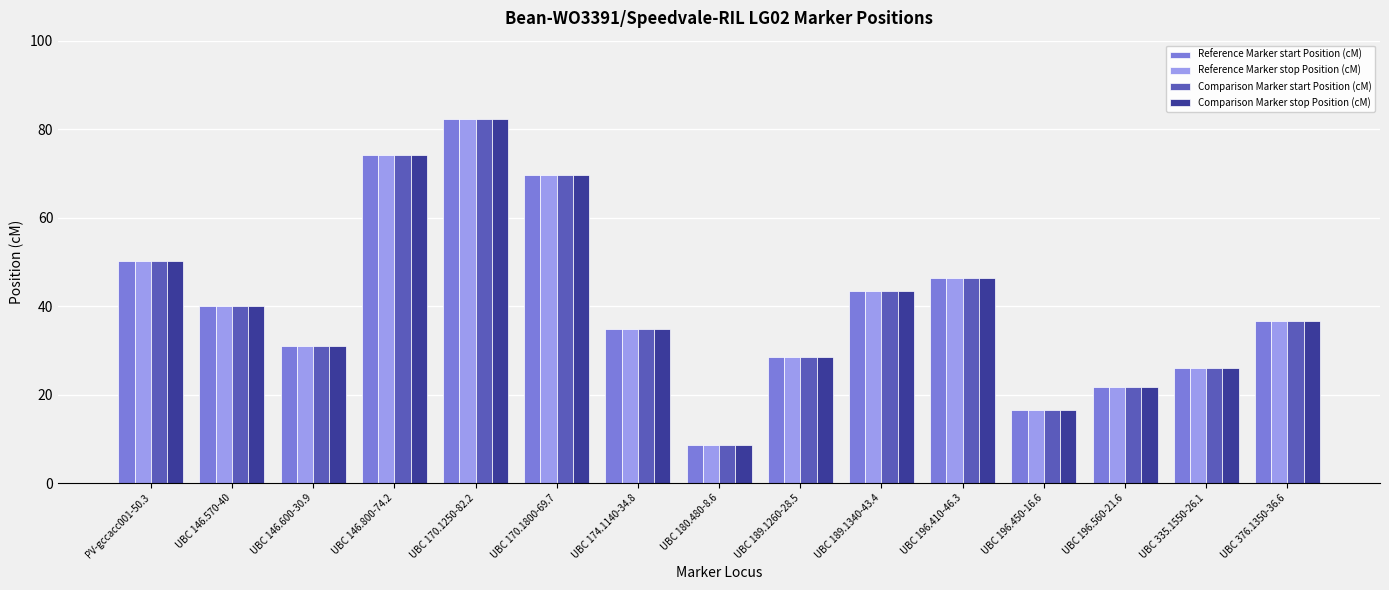

What is the sum of all Comparison Marker stop Position (cM) values?

609.8